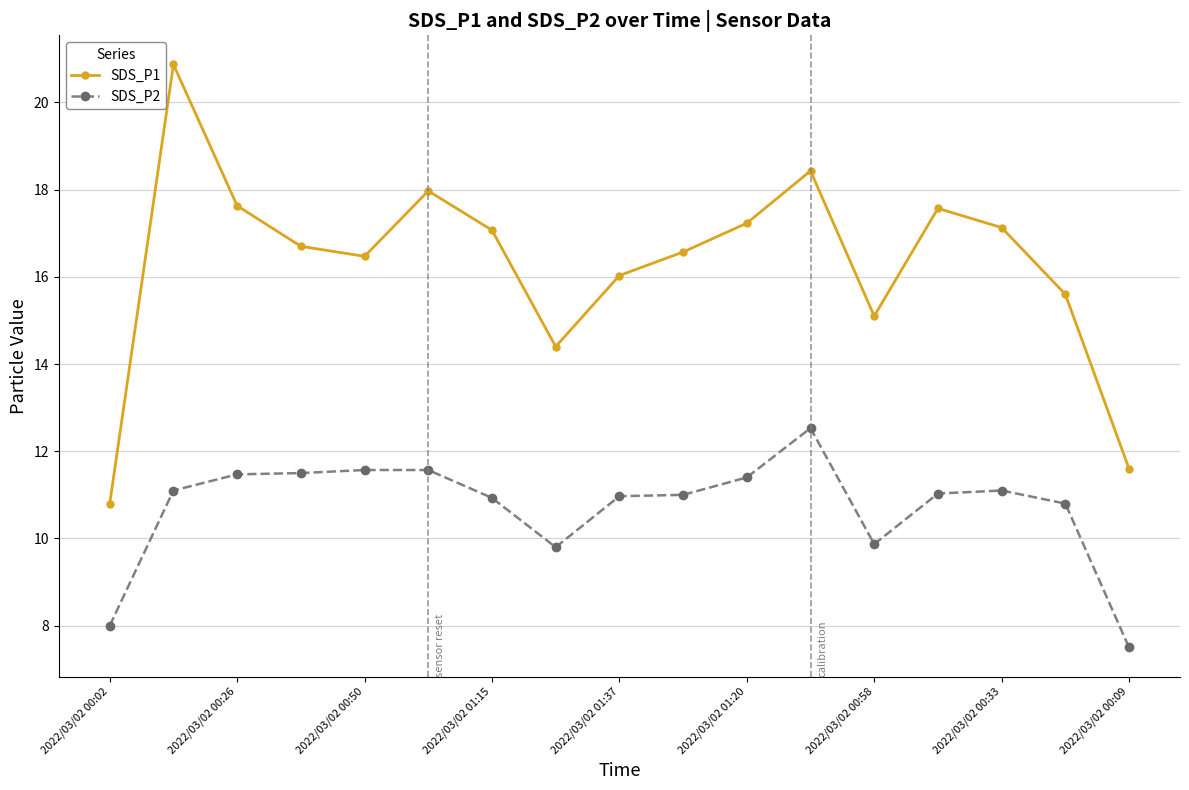

What is the maximum value shown in the chart?

20.9